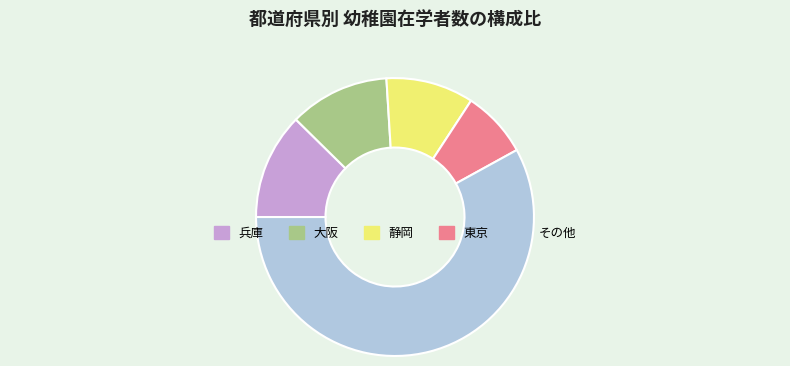

Between 大阪 and 兵庫, which is larger?

兵庫